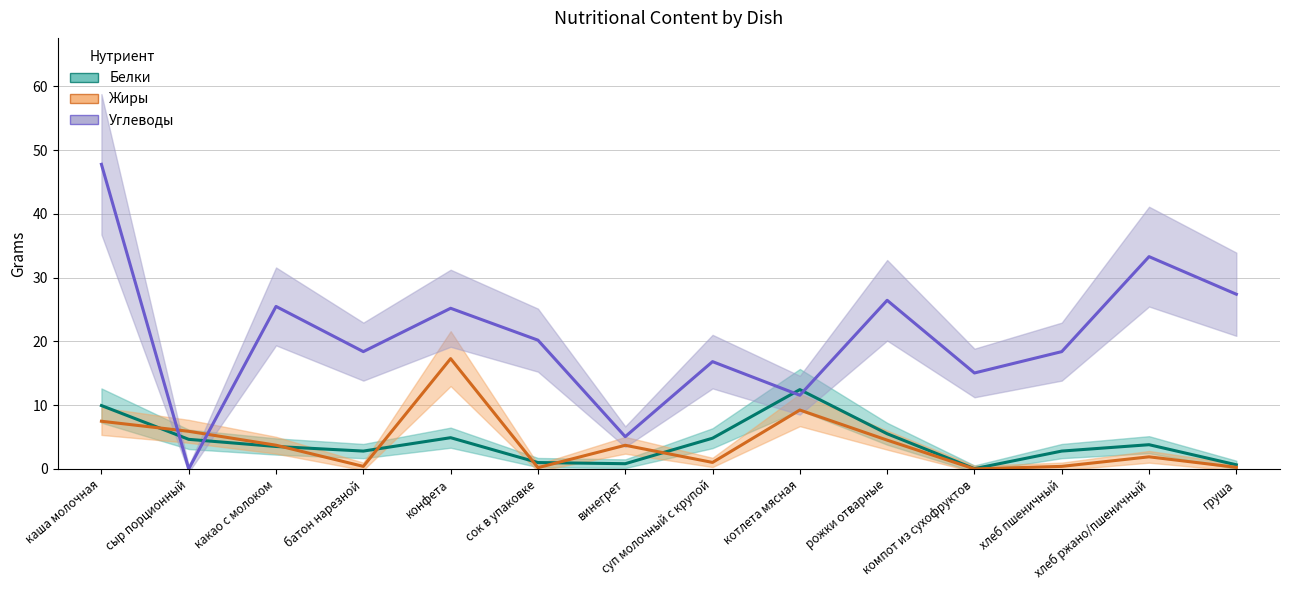

What is the label of the 3rd point from the right?

хлеб пшеничный